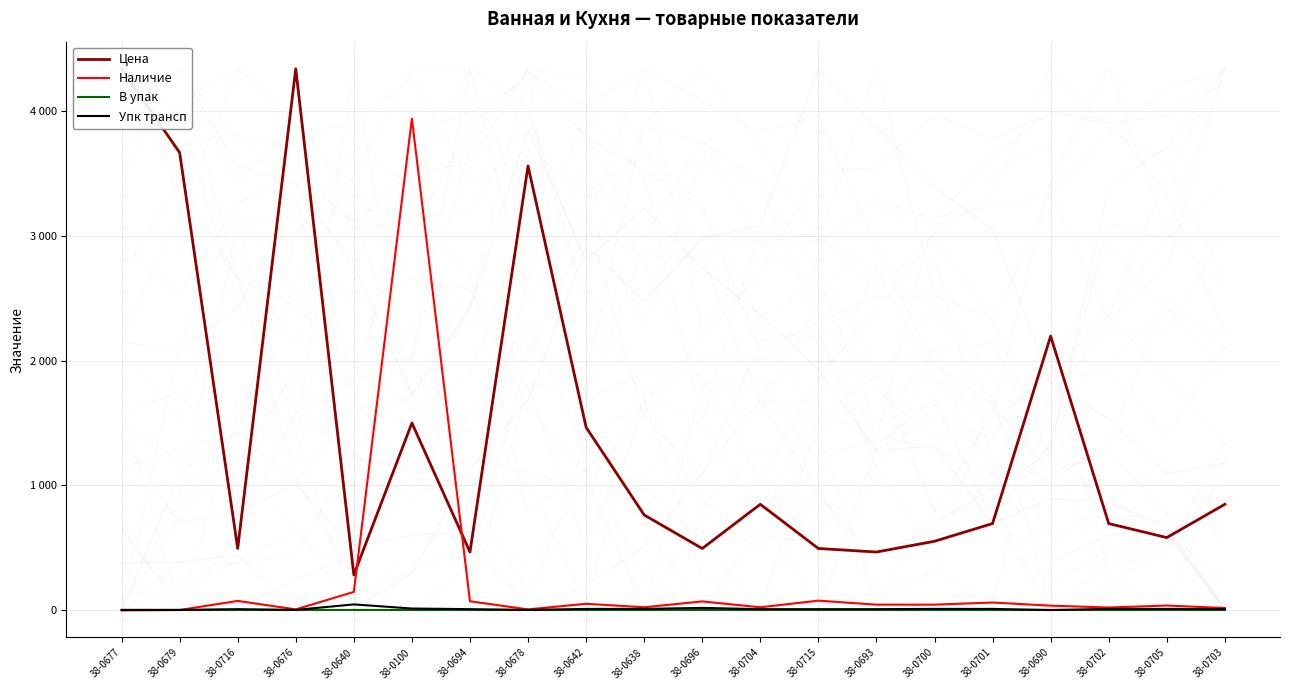

At which label does Наличие first exceed 46?

38-0716